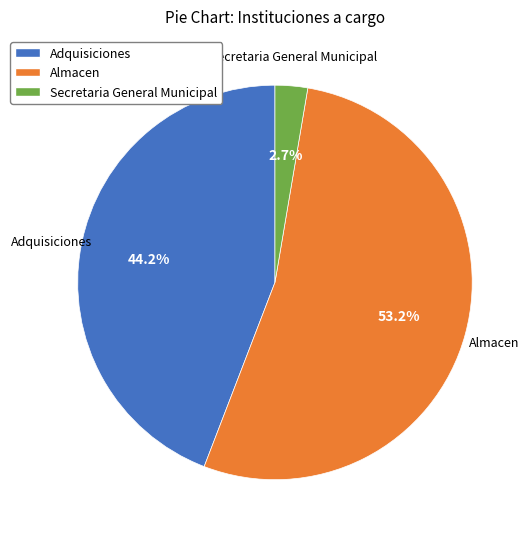

To the nearest percent, what is the average slice percentage?

33%